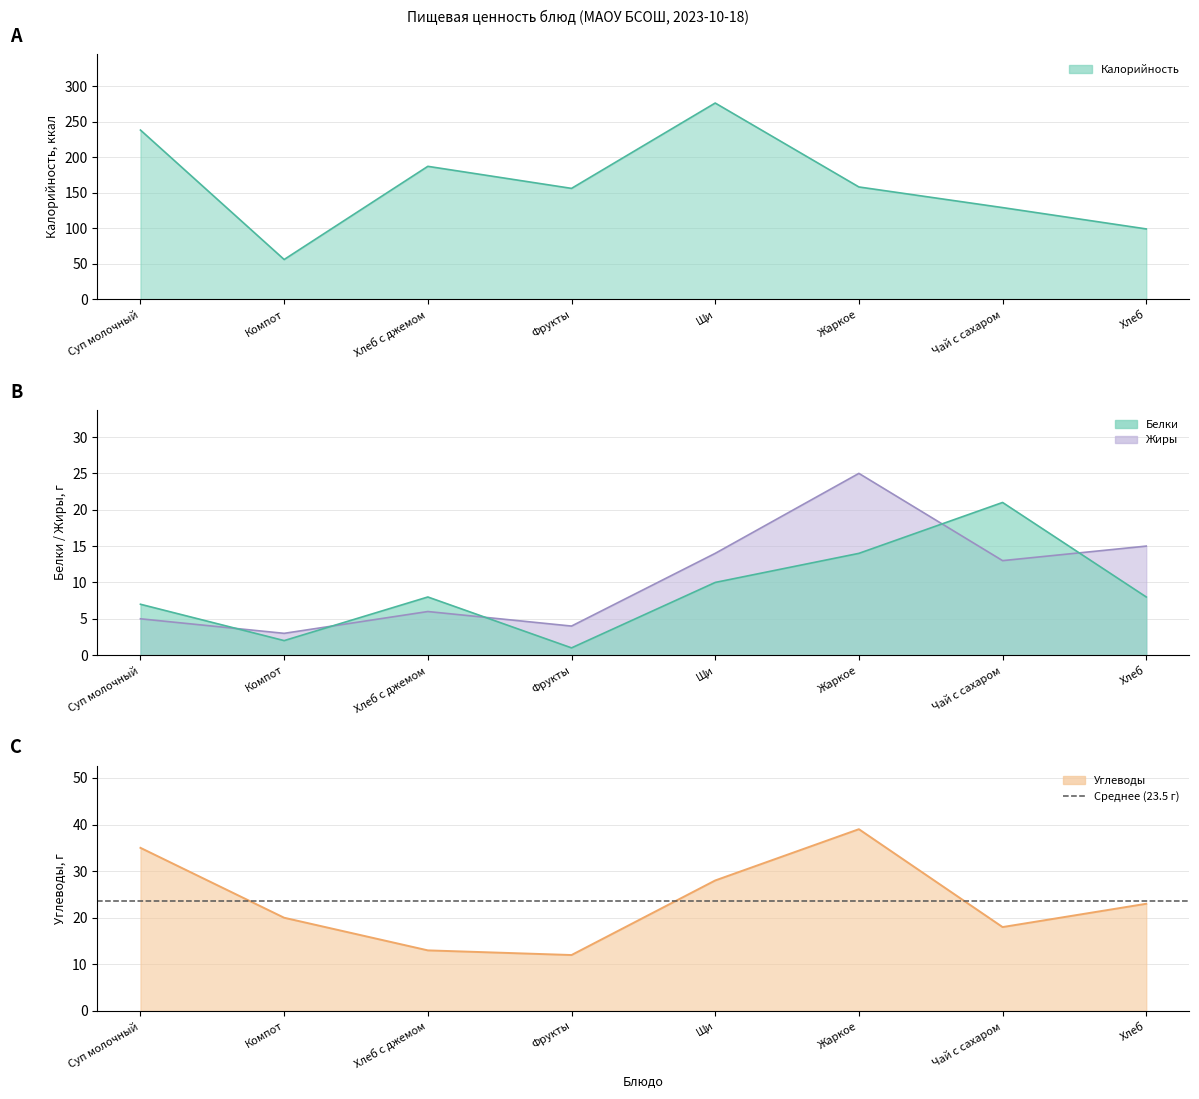

True or false: Калорийность and Жиры intersect in this chart.

False